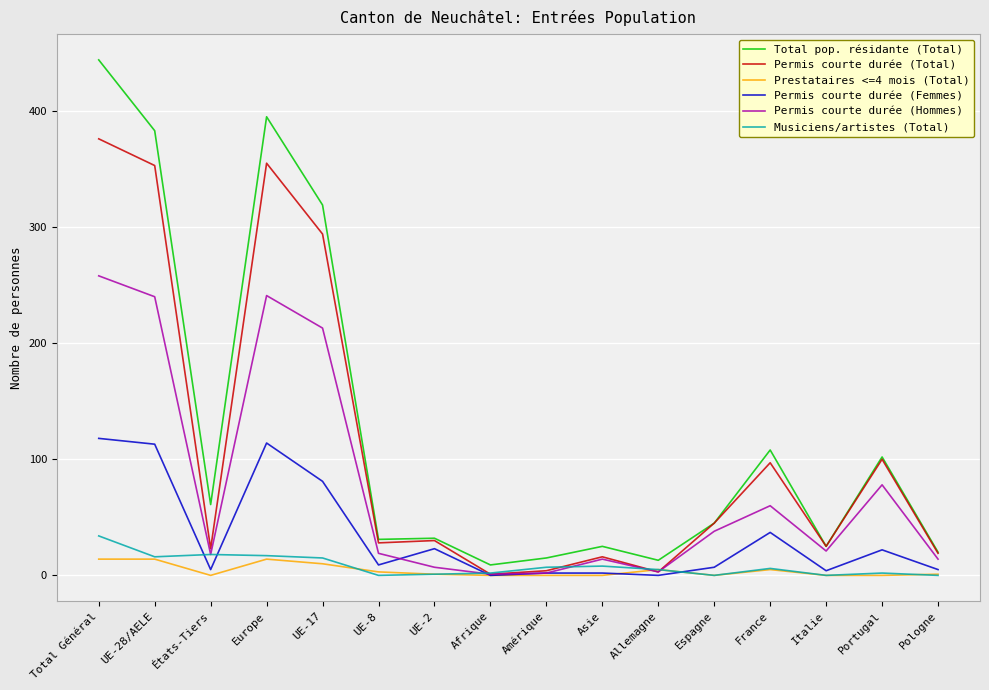

What is the greatest value displayed?

444